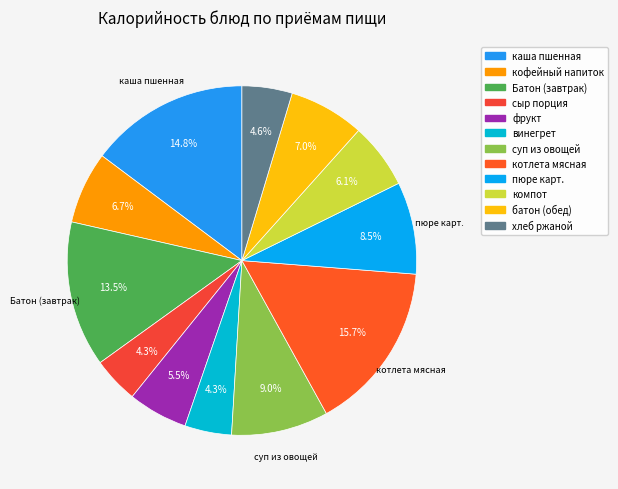

How many slices are in this pie chart?

12